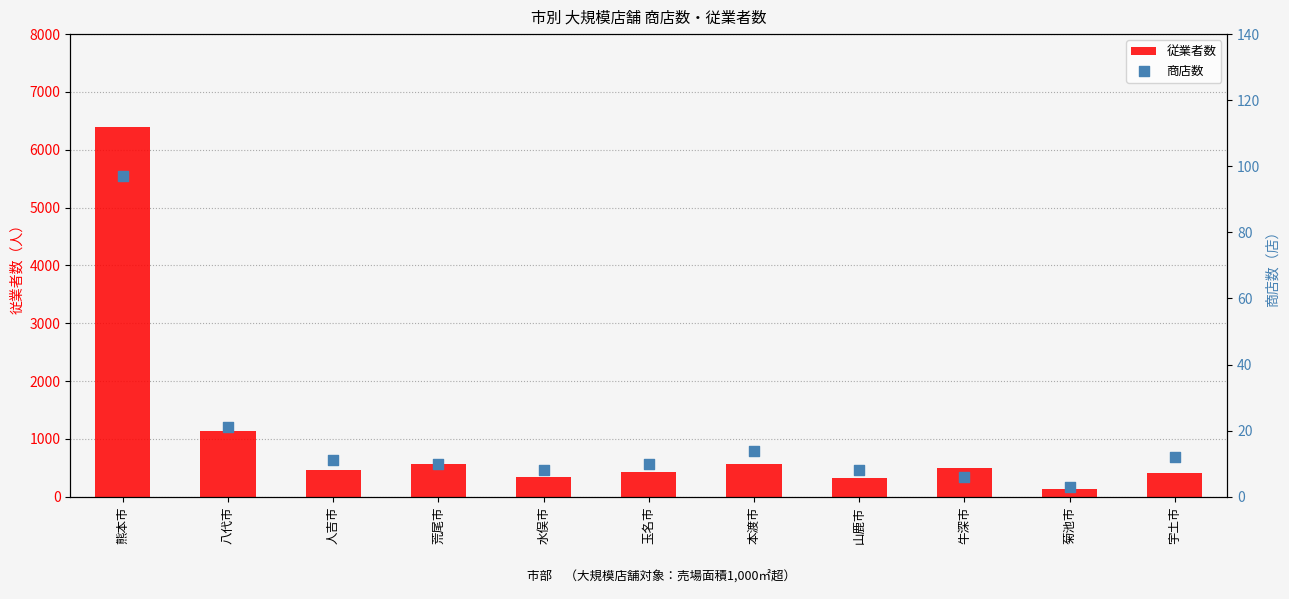

At which category is the sum across all series the highest?

熊本市